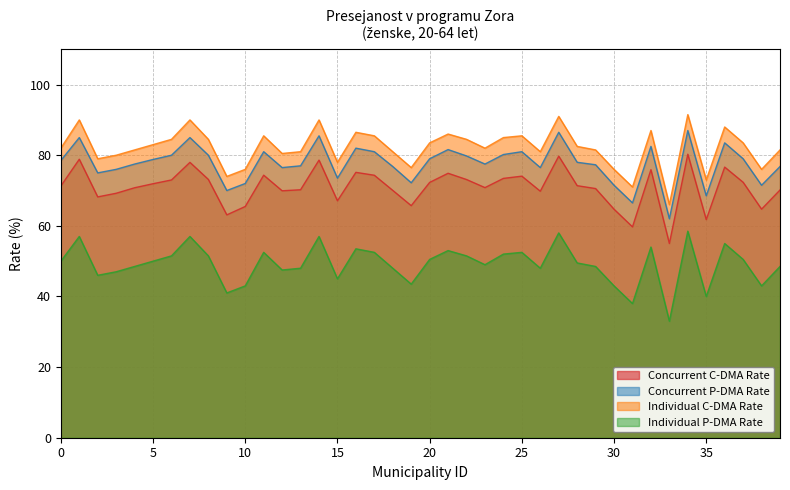

What is the greatest value displayed?

91.5